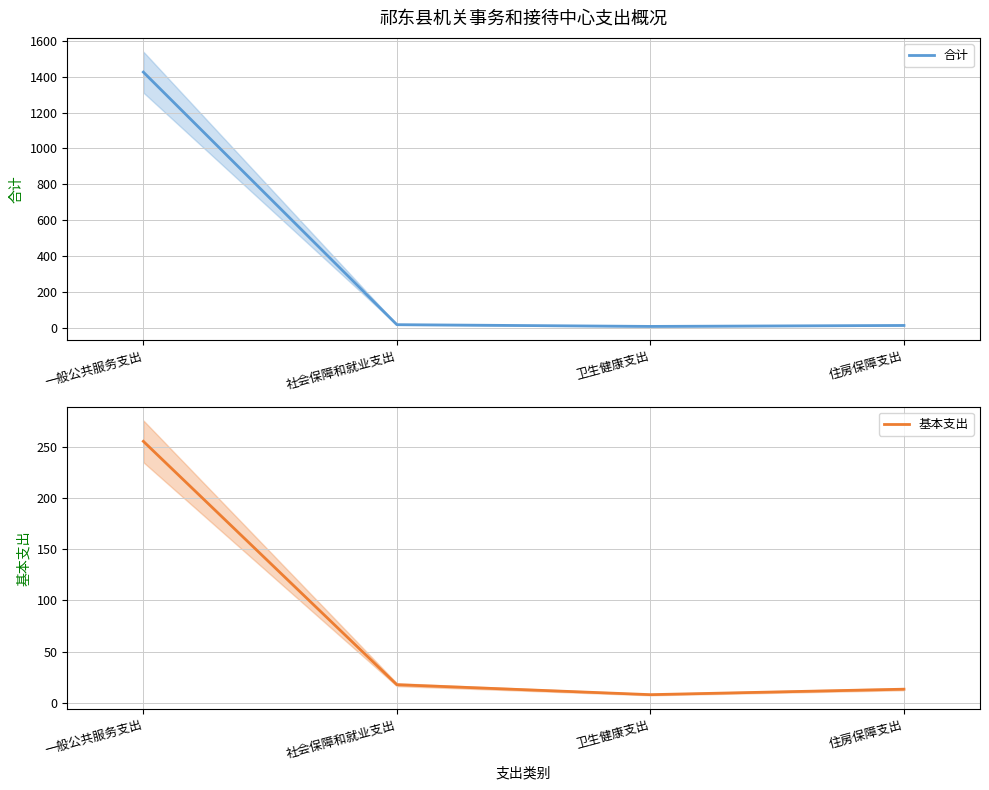

How many interior local valleys does the 基本支出 series have?

1